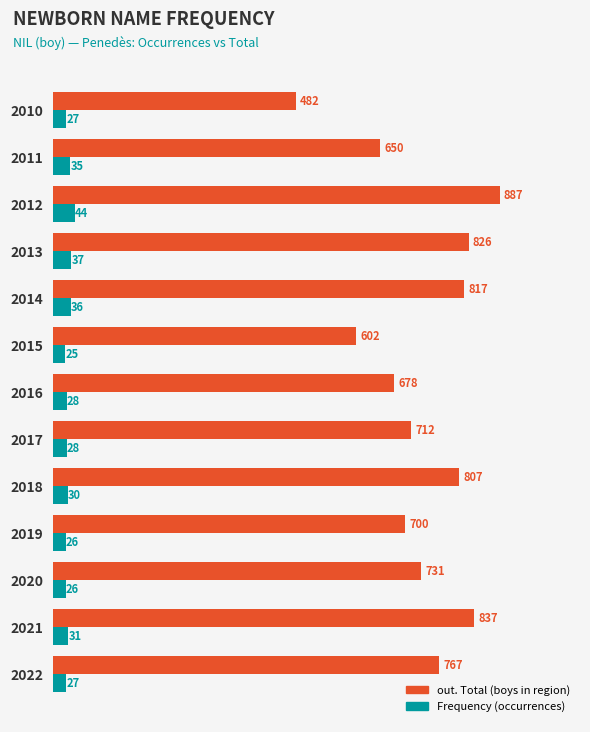

What is the difference between the highest and lowest values at 2014?

781